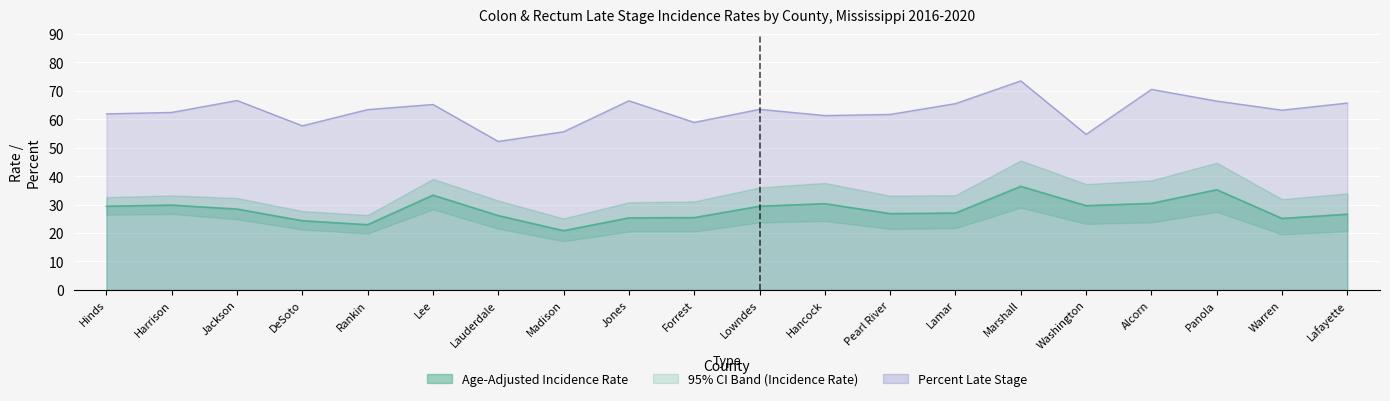

What is the value of the Incidence Rate point at the 15th from the left?

36.4